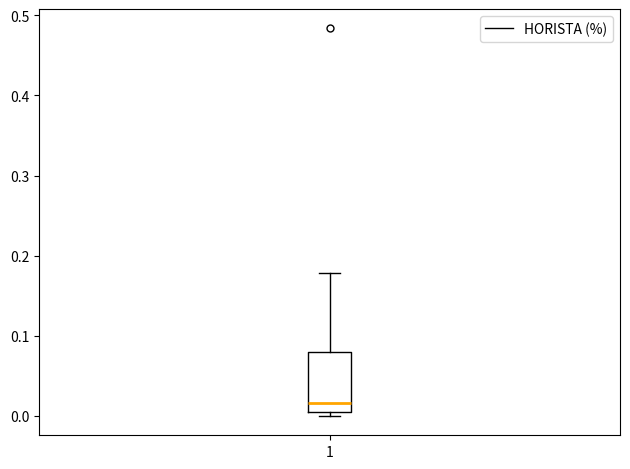

Read this box plot against the y-axis: the position of the median line, the range covered by the box, and the ends of both whiskers. The values are not printed on the chart, so give them approximately, as read against the axis.

median 0.02, box 0.00 to 0.08, whiskers 0.00 (just below the box's lower edge) to 0.18